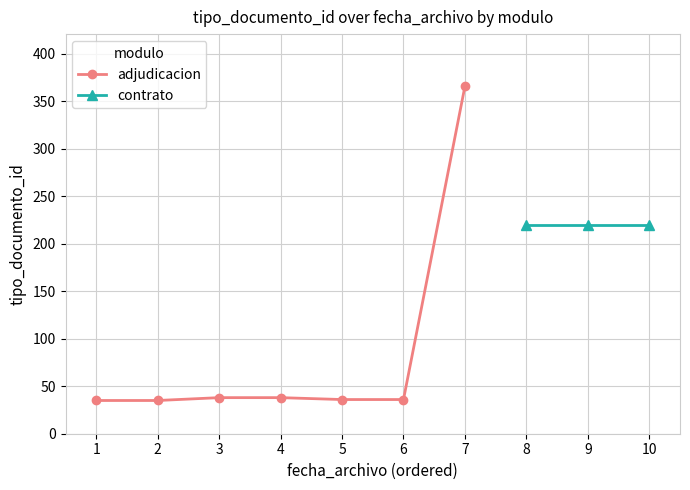

Approximately how many times larger is the value at 5 compared to 3?

0.9